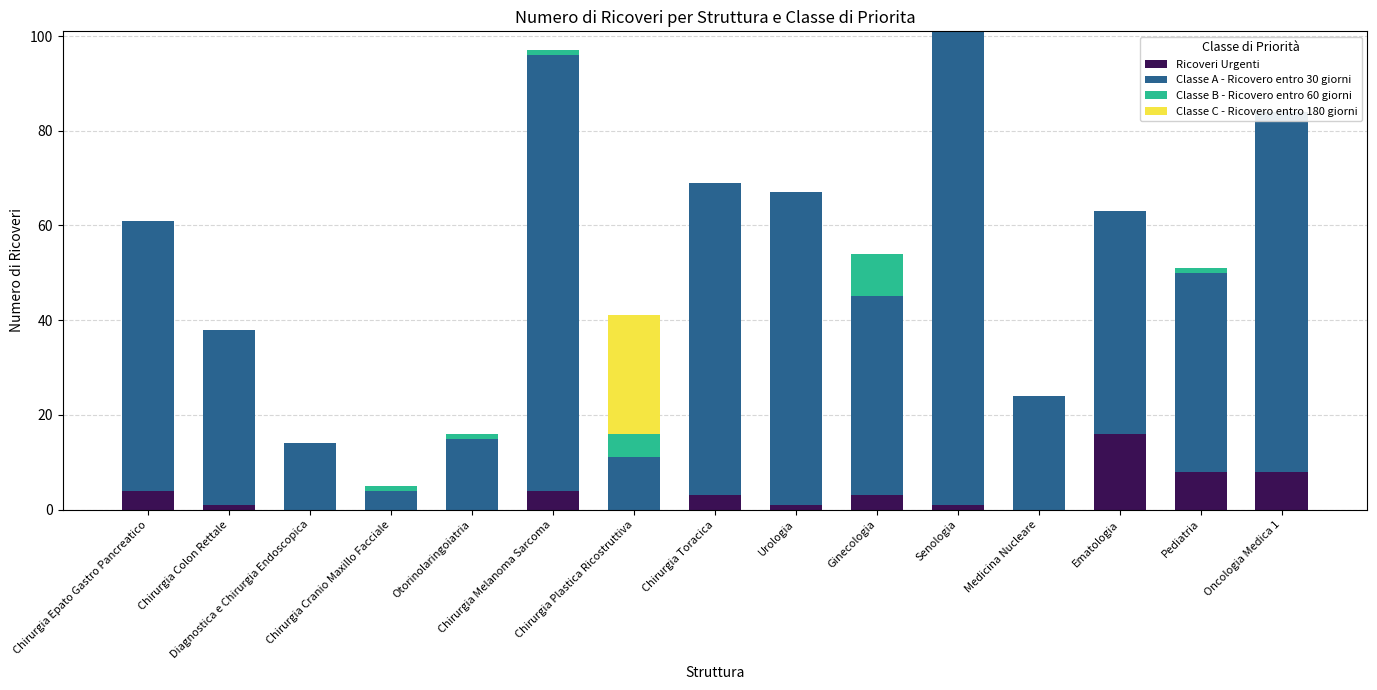

Between Otorinolaringoiatria and Medicina Nucleare, which series saw the biggest shift?

Classe A - Ricovero entro 30 giorni